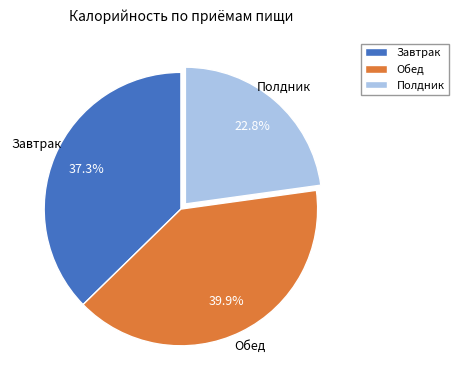

How many slices are in this pie chart?

3